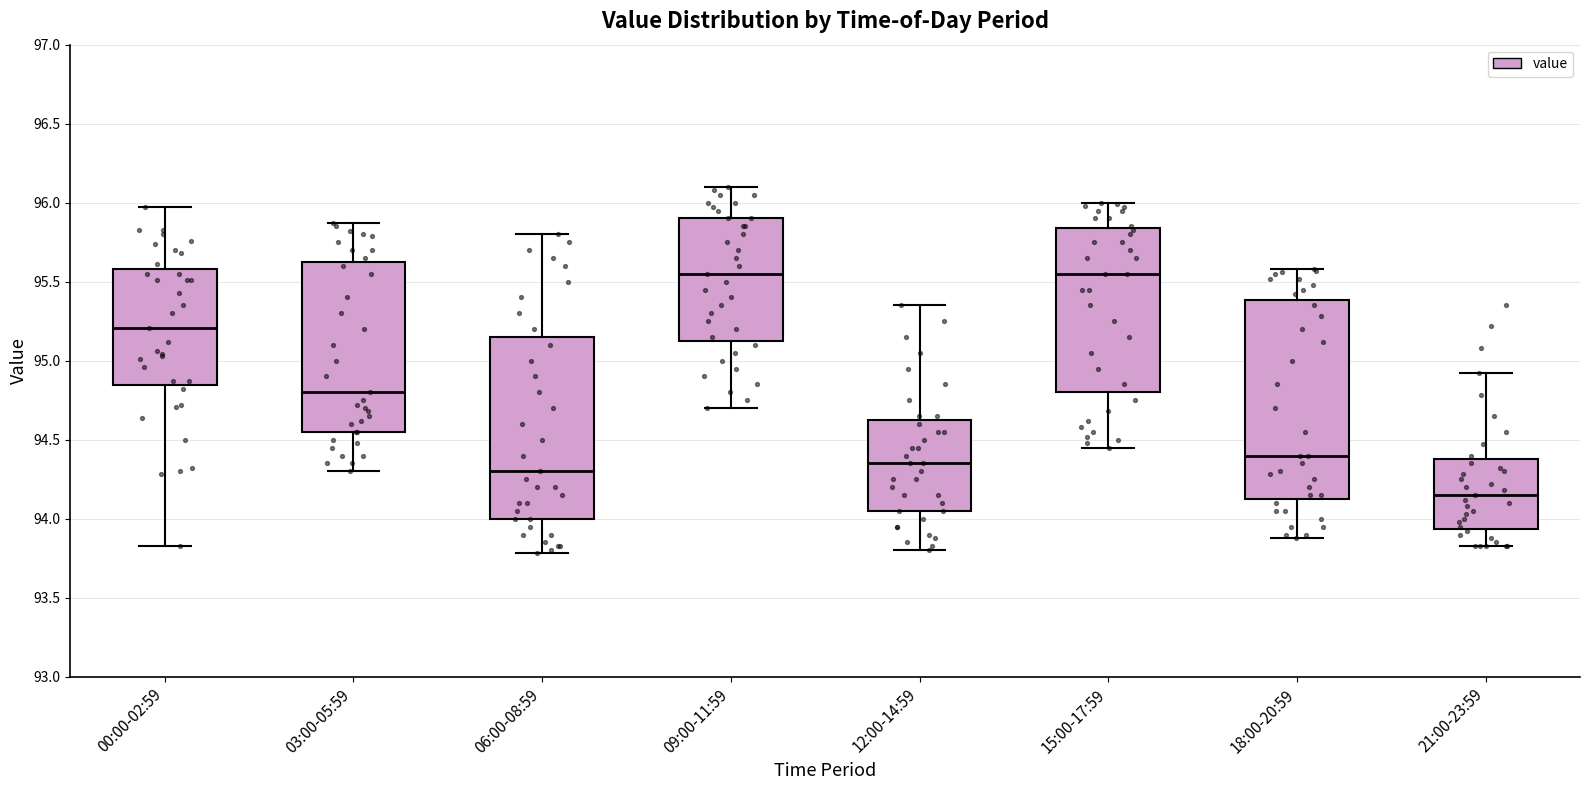

Reading left to right, read every box against the y-axis: the position of its median line, the range the box covers, and the ends of its whiskers. The values are not printed on the chart, so give them approximately, as read against the axis.

00:00-02:59: median 95.20, box 94.85 to 95.60, whiskers 93.85 to 95.95
03:00-05:59: median 94.80, box 94.55 to 95.65, whiskers 94.30 to 95.85
06:00-08:59: median 94.30, box 94.00 to 95.15, whiskers 93.80 to 95.80
09:00-11:59: median 95.55, box 95.15 to 95.90, whiskers 94.70 to 96.10
12:00-14:59: median 94.35, box 94.05 to 94.65, whiskers 93.80 to 95.35
15:00-17:59: median 95.55, box 94.80 to 95.85, whiskers 94.45 to 96.00
18:00-20:59: median 94.40, box 94.15 to 95.40, whiskers 93.90 to 95.60
21:00-23:59: median 94.15, box 93.95 to 94.40, whiskers 93.85 to 94.90